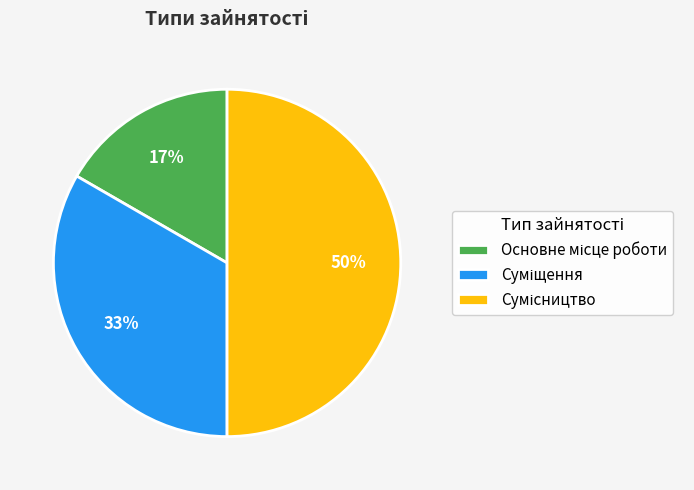

How many segments does this pie chart have?

3